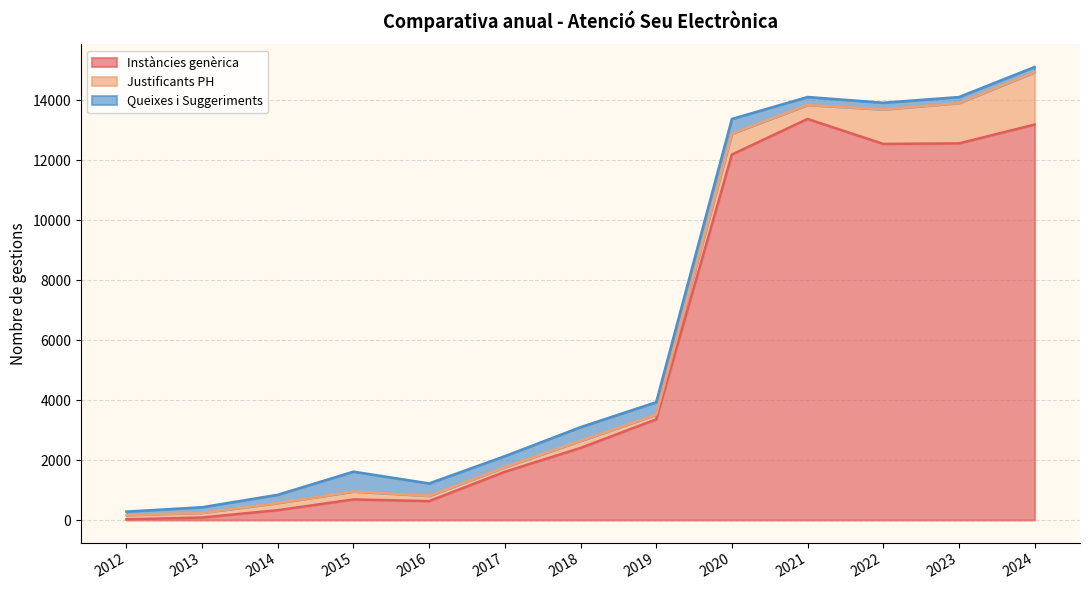

What is the highest value of the Instàncies genèrica series?

13368